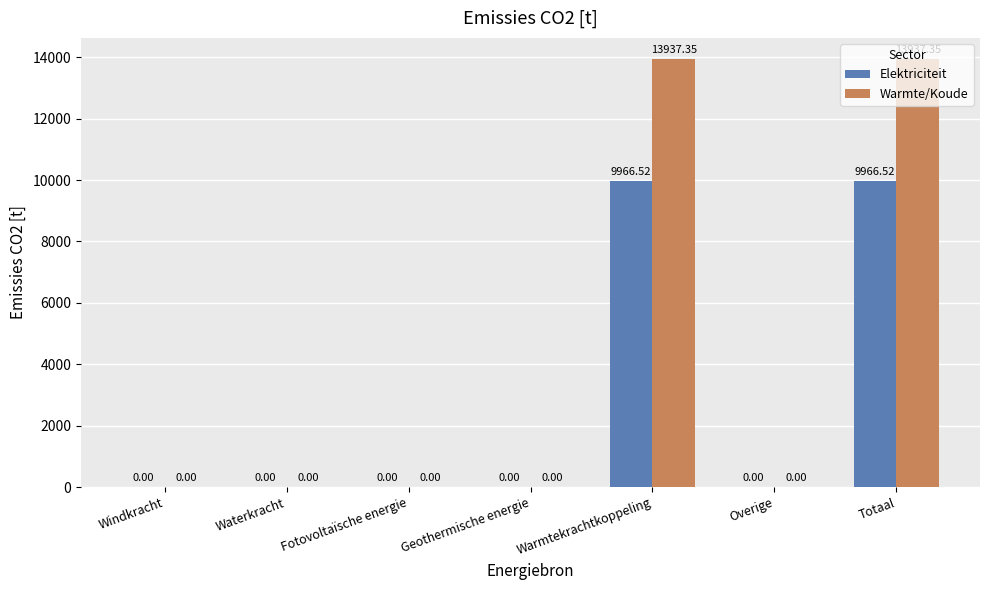

Is the value of Elektriciteit at Warmtekrachtkoppeling greater than the value of Warmte/Koude at Windkracht?

Yes